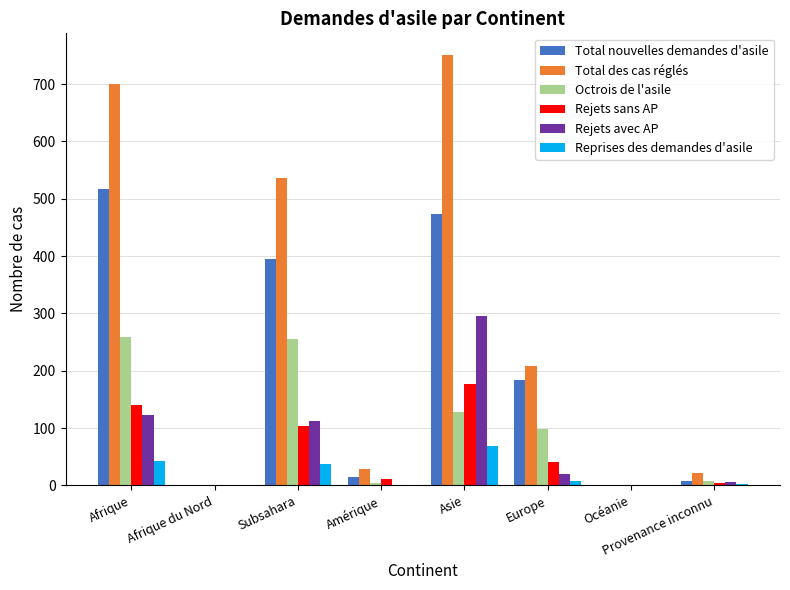

Count the number of categories in the chart.

8